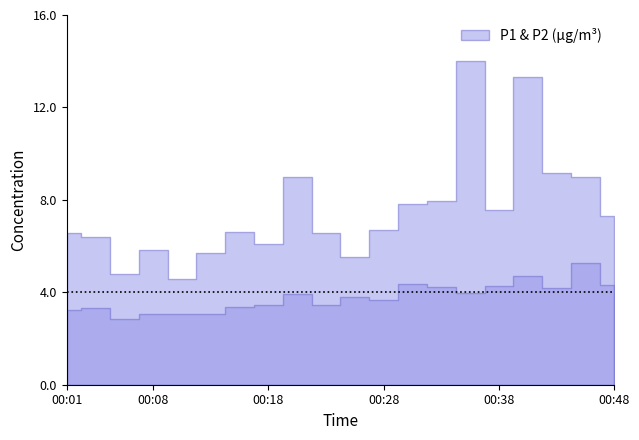

Reading right to left, transcribe all the data shown in this chart.

P1: 7.3	9.0	9.2	13.3	7.6	14.0	7.9	7.8	6.7	5.5	6.5	9.0	6.1	6.6	5.7	4.6	5.8	4.8	6.4	6.6
P2: 4.3	5.3	4.2	4.7	4.3	4.0	4.2	4.3	3.7	3.8	3.5	3.9	3.5	3.4	3.1	3.0	3.1	2.8	3.3	3.2